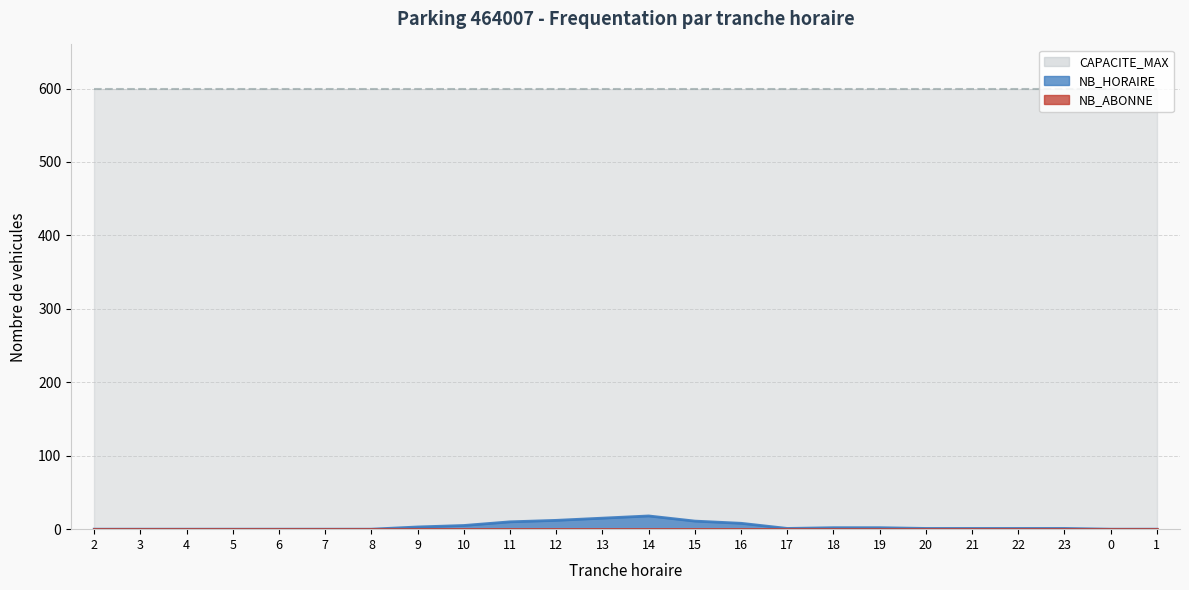

List the labels in order of NB_HORAIRE value, smallest first.

2, 3, 4, 5, 6, 7, 8, 0, 1, 17, 20, 21, 22, 23, 18, 19, 9, 10, 16, 11, 15, 12, 13, 14